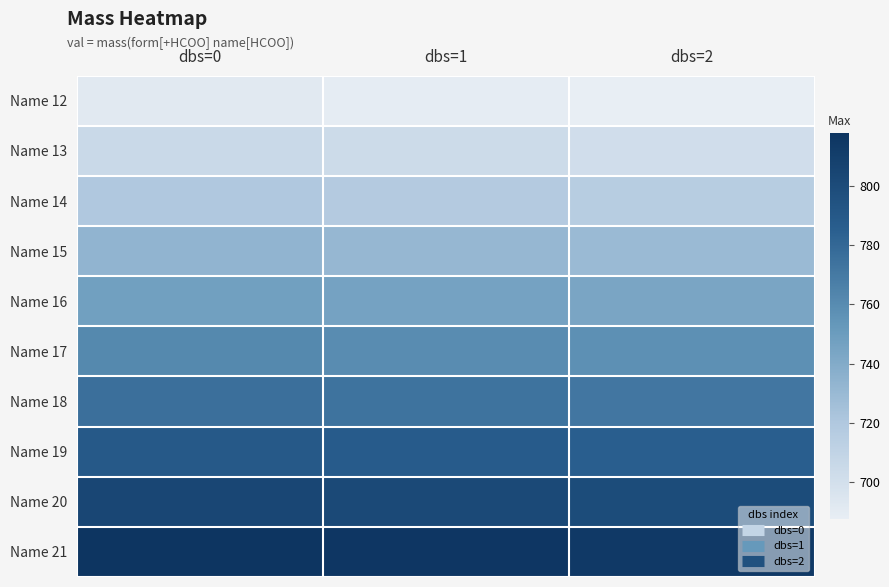

What is the total value across all series at dbs=0?

7545.7